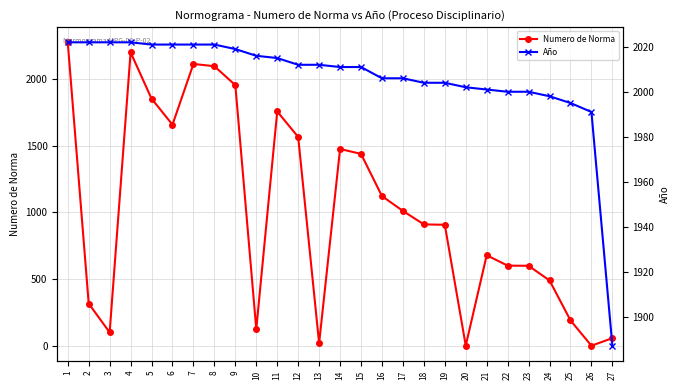

How many intersections are there between Año and Numero de Norma?

5